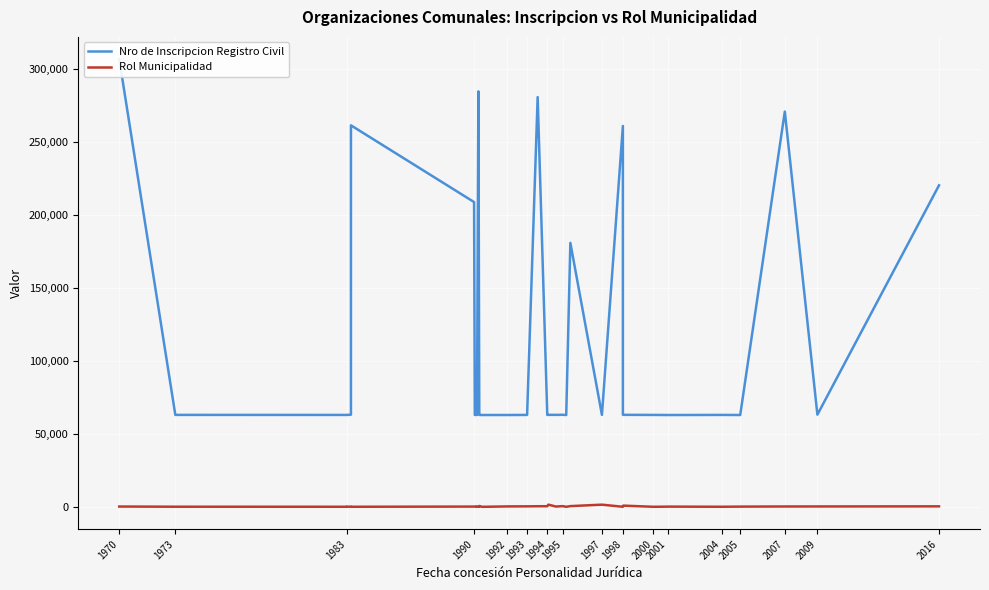

Is the value of Rol Municipalidad at 2009 greater than the value of Nro de Inscripcion Registro Civil at 1973?

No